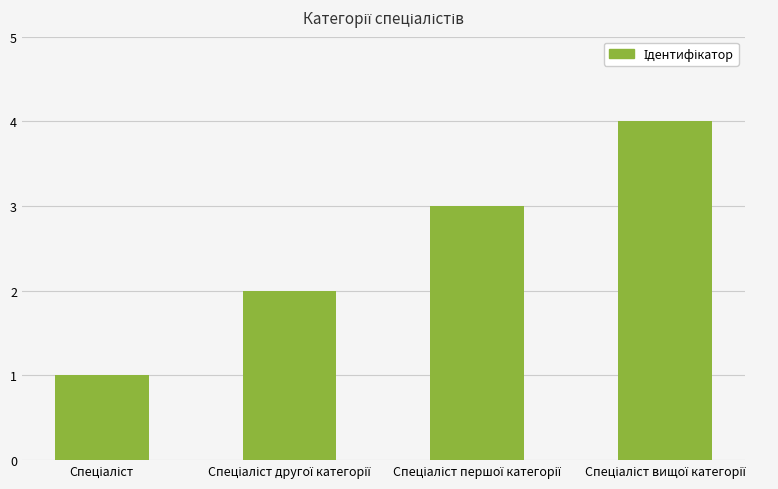

What is the difference between the maximum and minimum values?

3